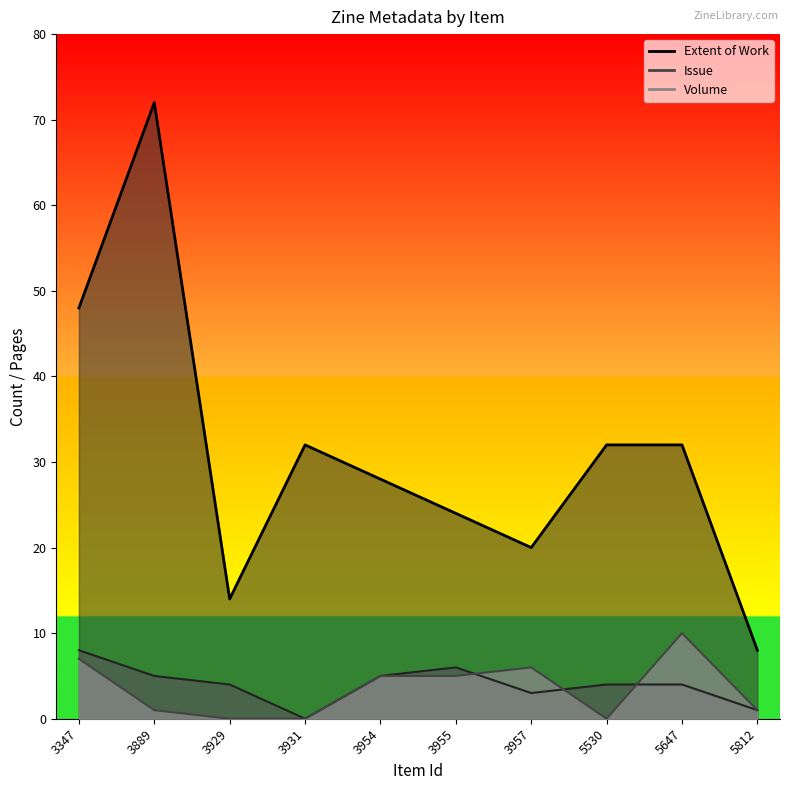

How many values in the Volume series are below 5?

5